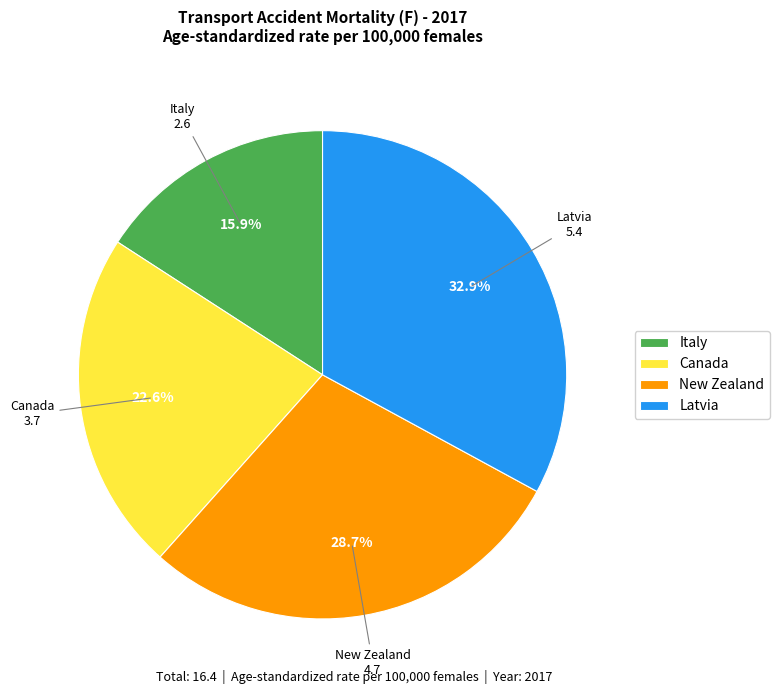

True or false: New Zealand accounts for 41% of the total.

False